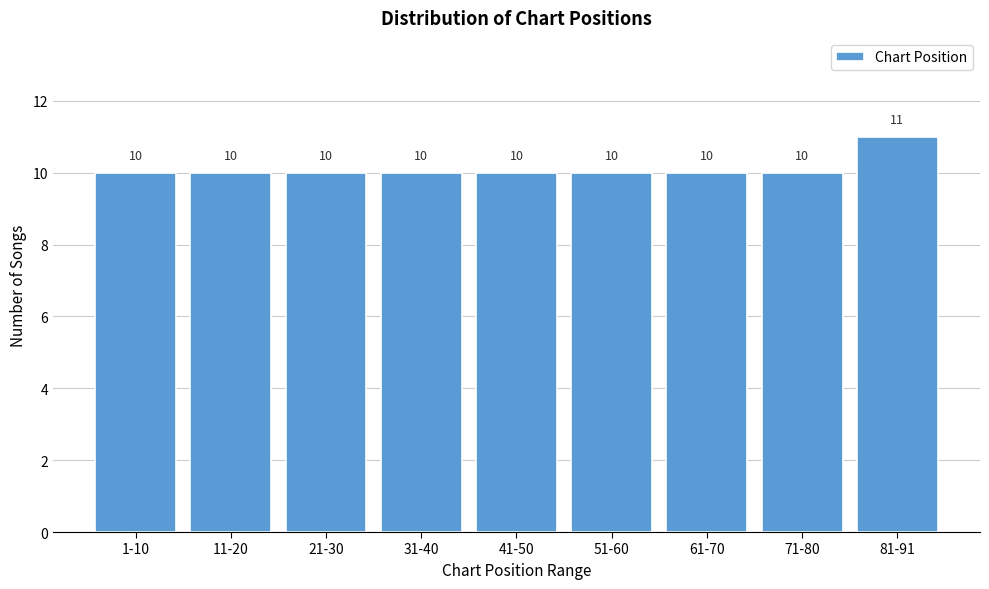

Reading left to right, extract all data points from this chart.

1-10=10	11-20=10	21-30=10	31-40=10	41-50=10	51-60=10	61-70=10	71-80=10	81-91=11